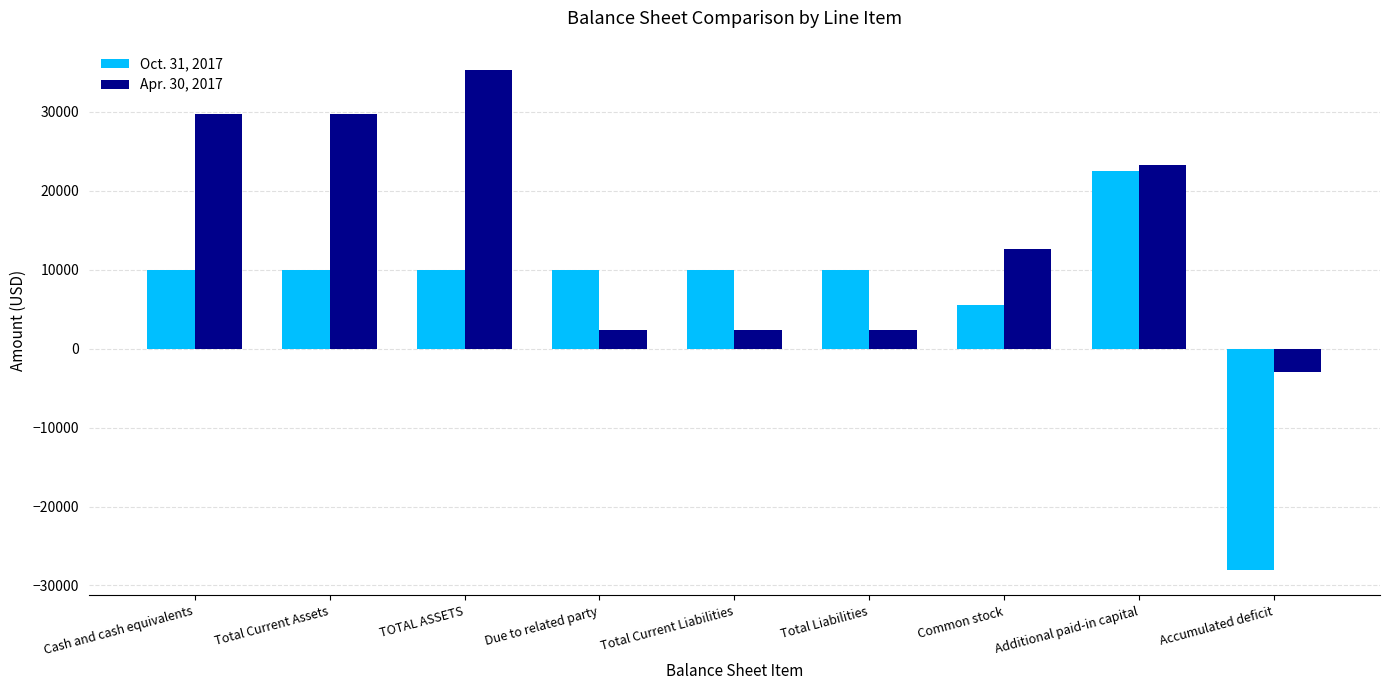

List the series in order of their peak value, highest first.

Apr. 30, 2017, Oct. 31, 2017